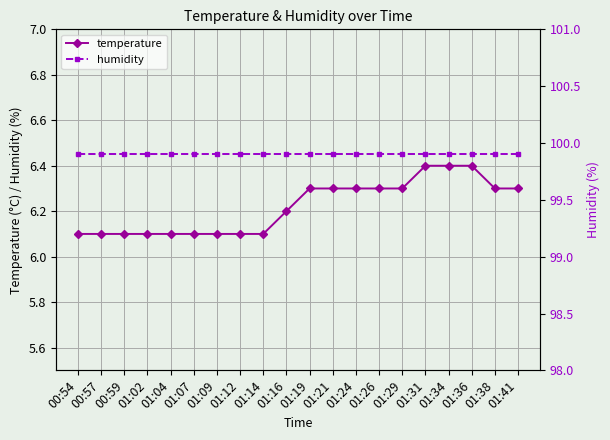

True or false: temperature has more than 1 points higher than both neighbors.

False